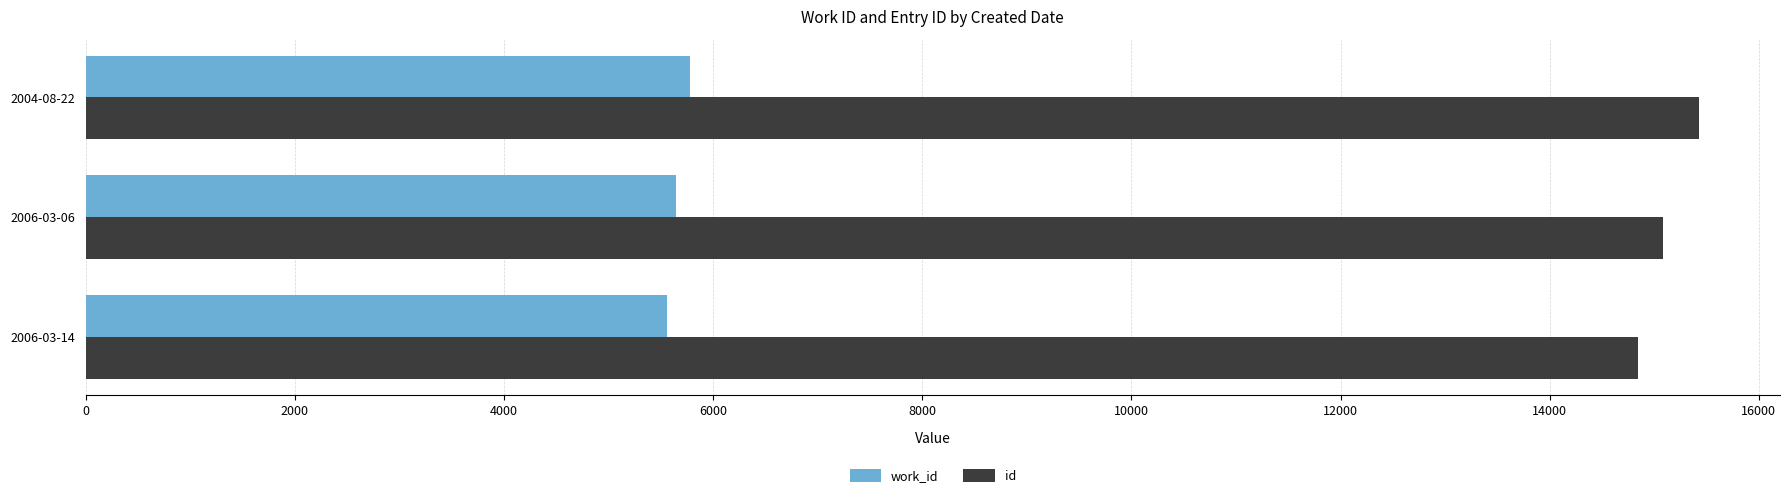

What is the difference between the highest and lowest values at 2006-03-06?

9443